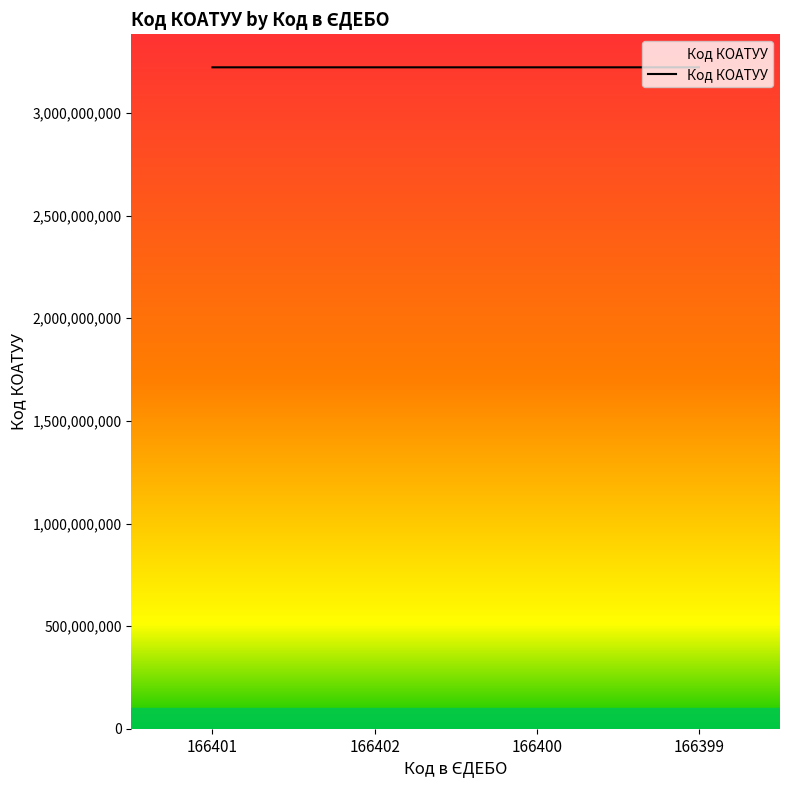

What is the maximum value shown in the chart?

3222082104